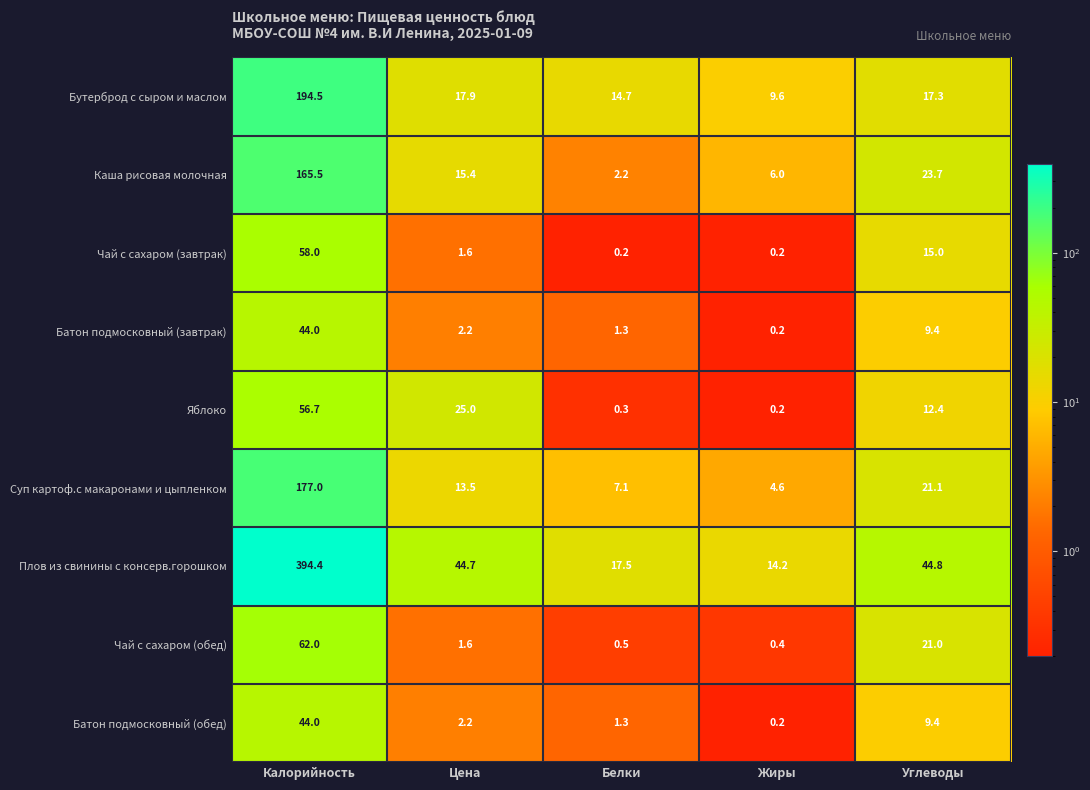

True or false: Чай с сахаром (завтрак) has a value of 93.8 at Калорийность.

False